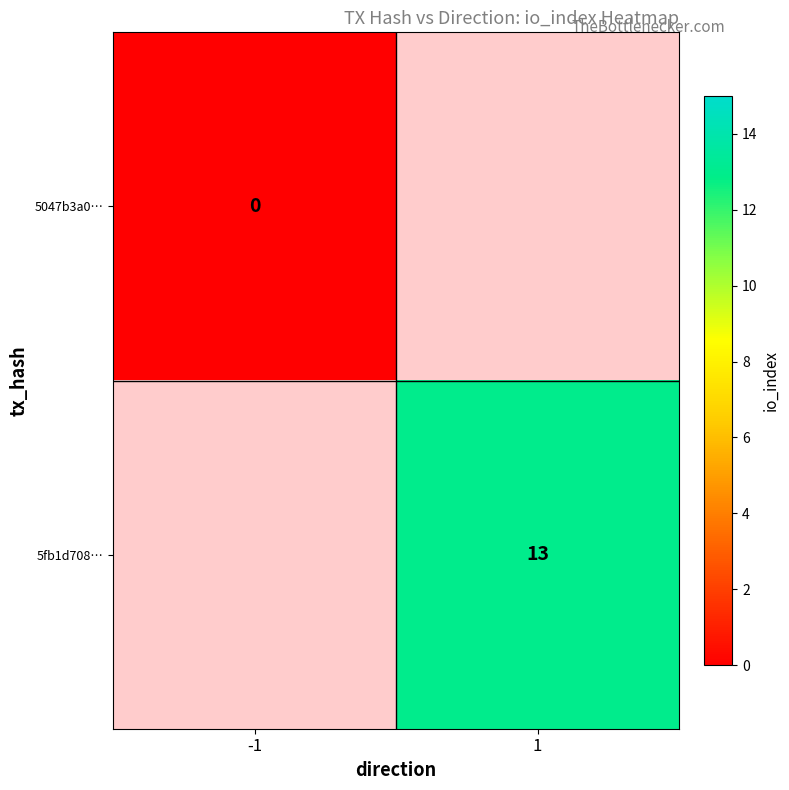

The value of 5fb1d708… at 1 is 13. True or false?

True